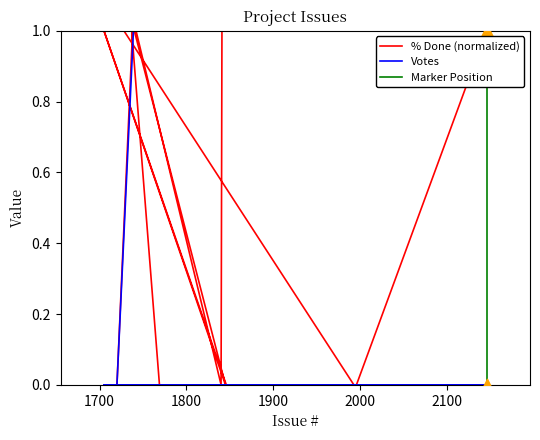

Which series reaches the maximum Y coordinate?

% Done